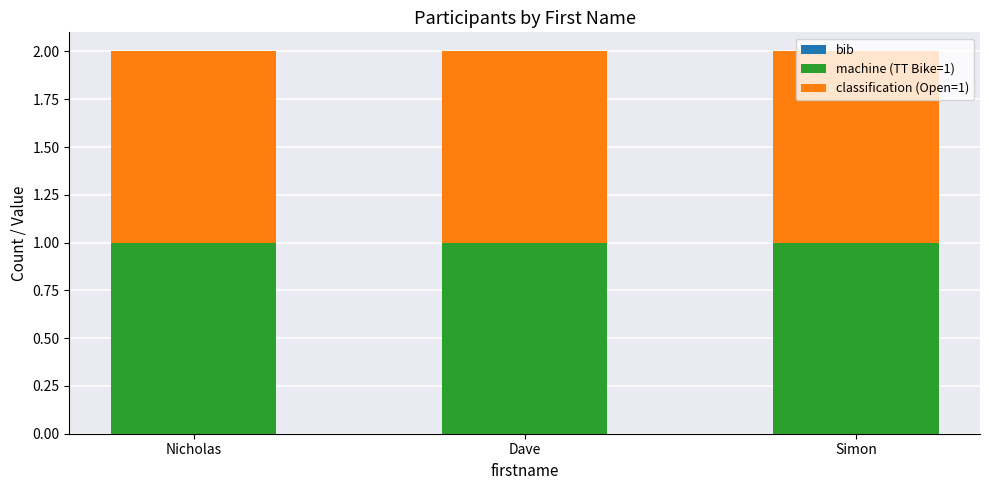

What is the label of the 1st bar from the right?

Simon